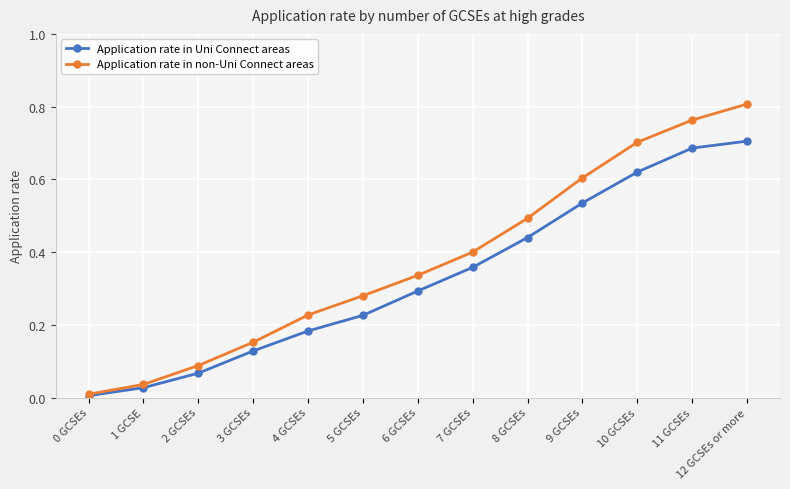

The Application rate in non-Uni Connect areas series shows 0.0 at 1 GCSE. True or false?

True